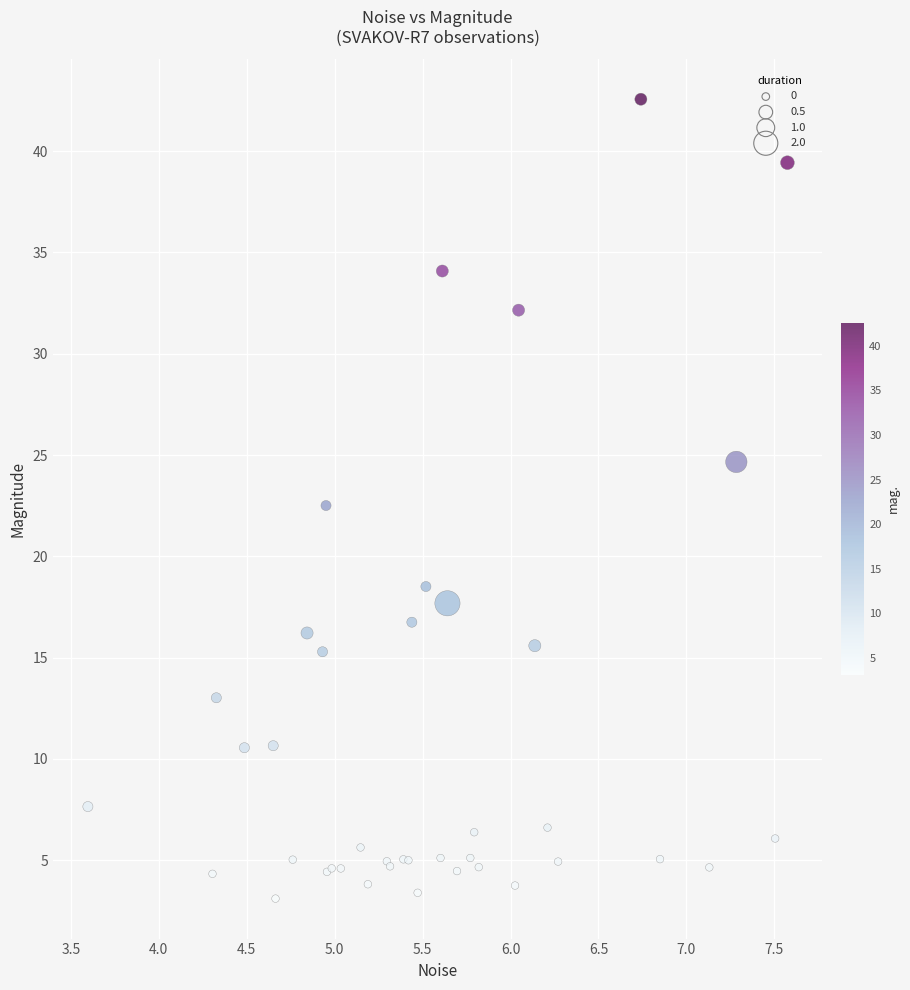

What Y value in the scatter plot is closest to 22?

22.5